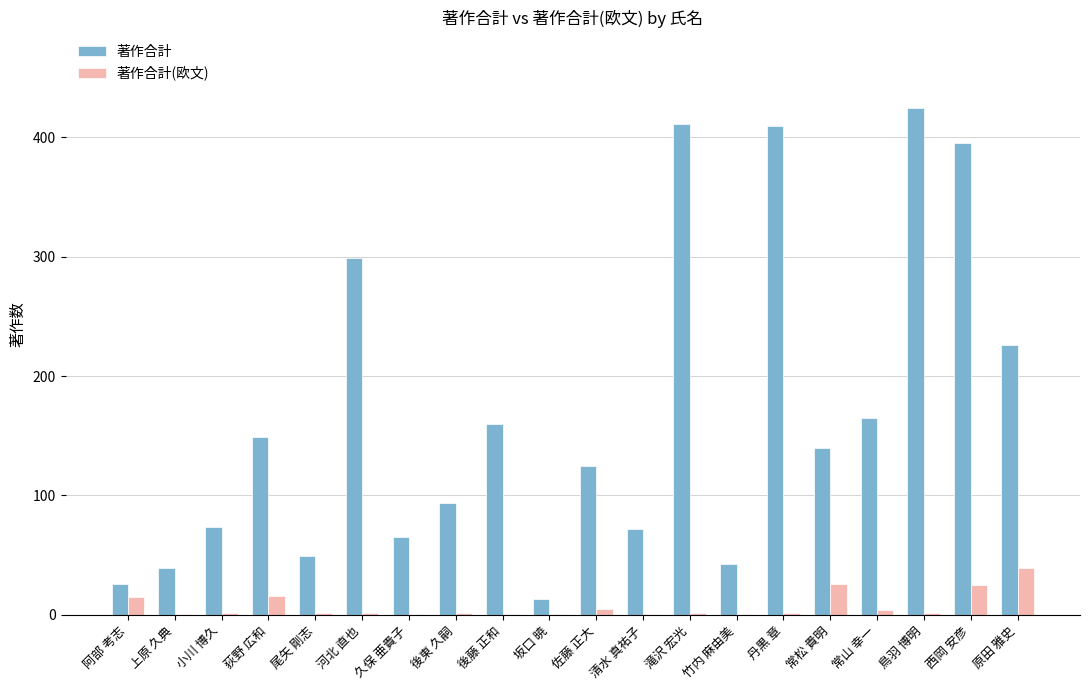

The 著作合計 series shows 672 at 鳥羽 博明. True or false?

False